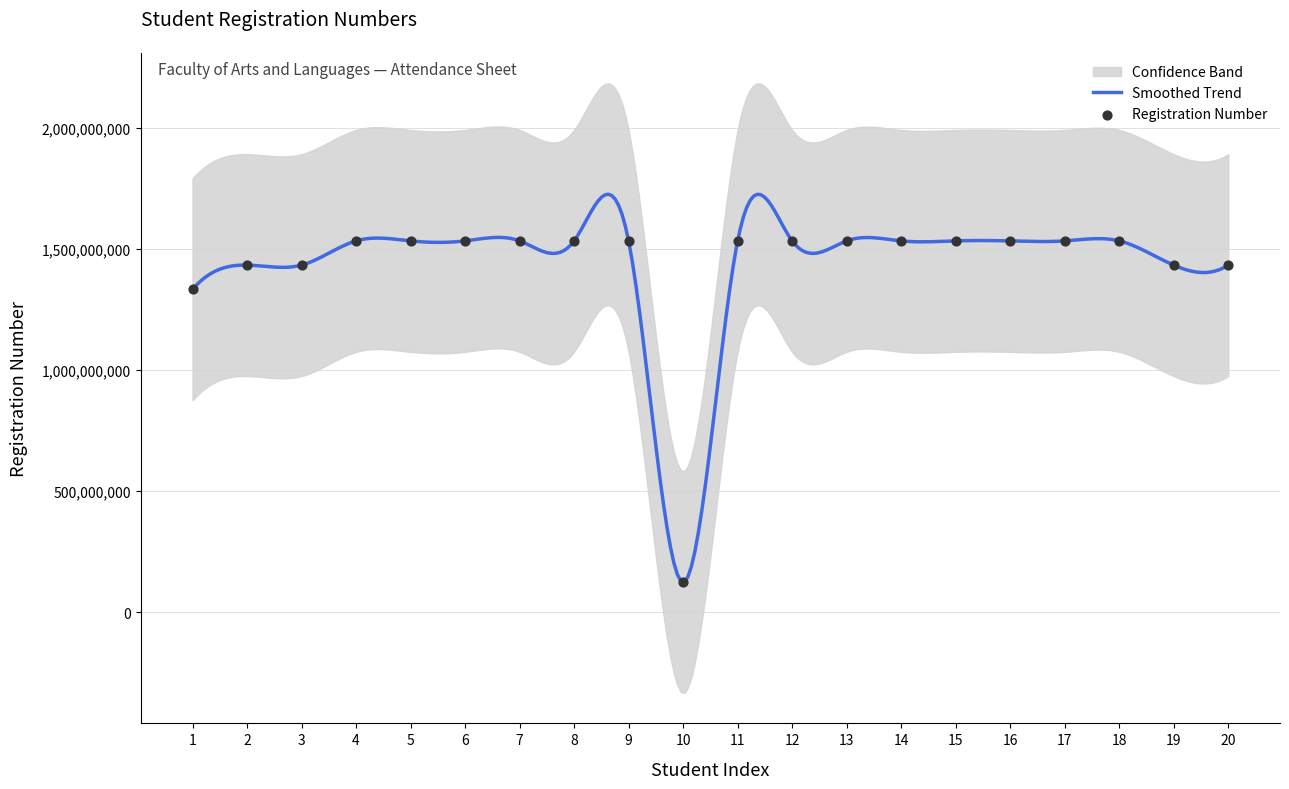

What is the change in value from 2 to 10?

-1310002943